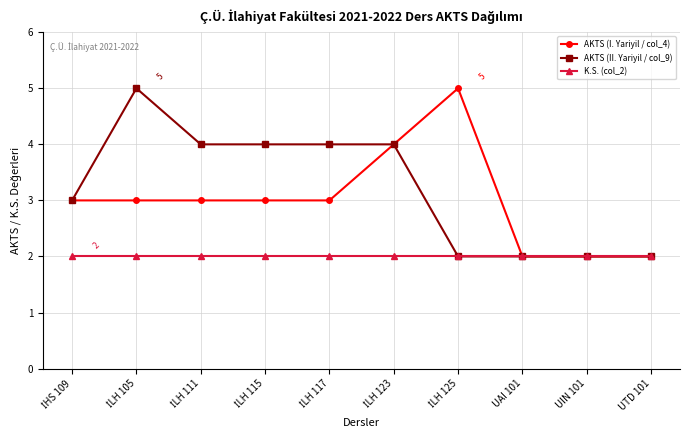

Reading left to right, transcribe all the data shown in this chart.

AKTS (I. Yariyil / col_4): 3	3	3	3	3	4	5	2	2	2
AKTS (II. Yariyil / col_9): 3	5	4	4	4	4	2	2	2	2
K.S. (col_2): 2	2	2	2	2	2	2	2	2	2